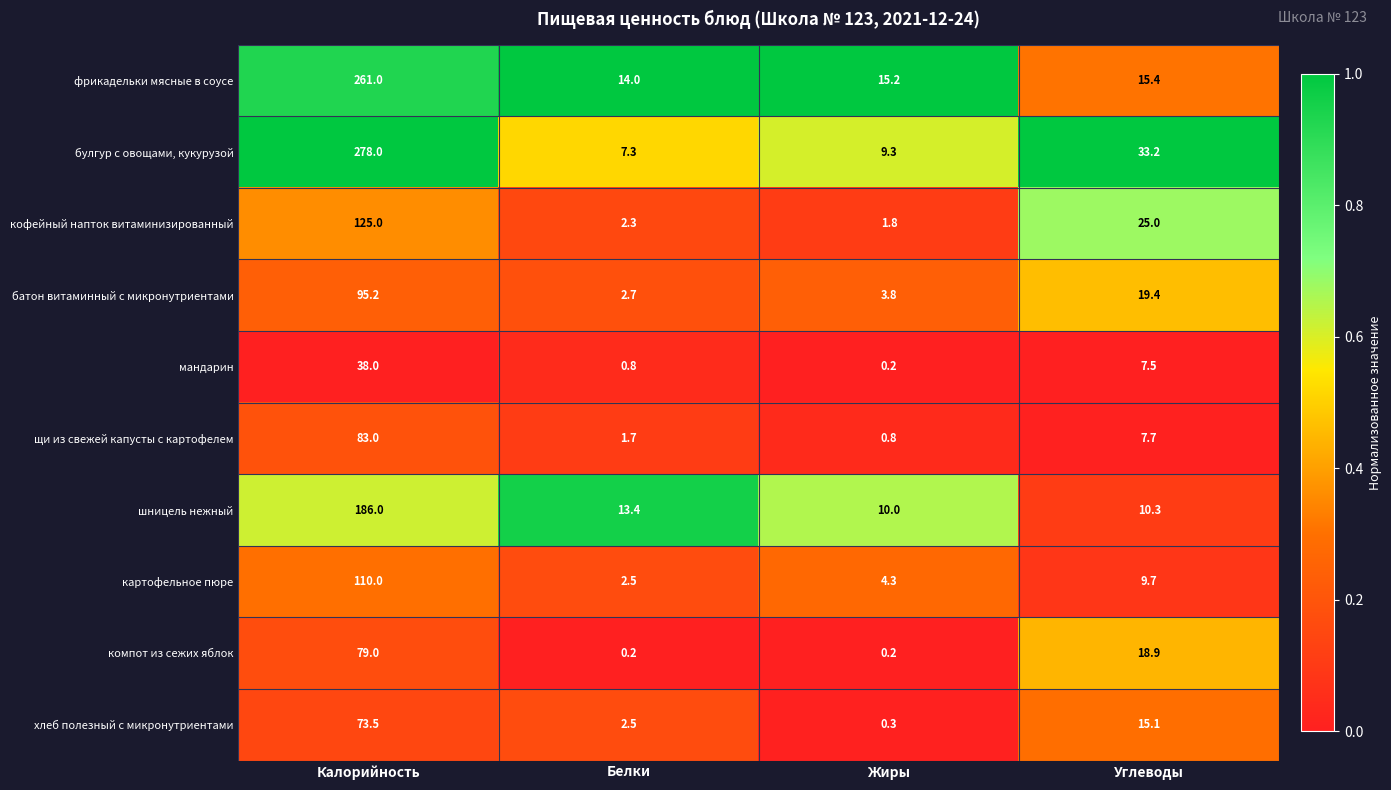

Rank the categories by картофельное пюре value from lowest to highest.

Белки, Жиры, Углеводы, Калорийность